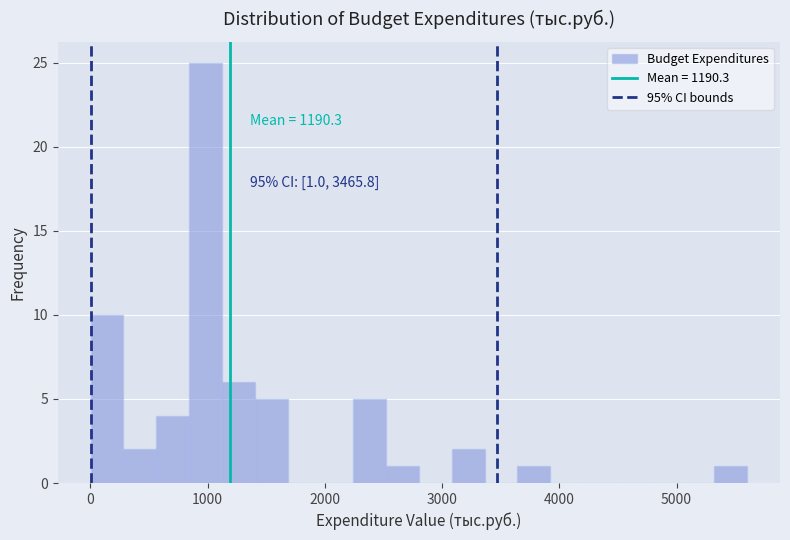

Around what value on the x-axis is the tallest bar? Give the approximate position of its centre, as read against the axis.

1000